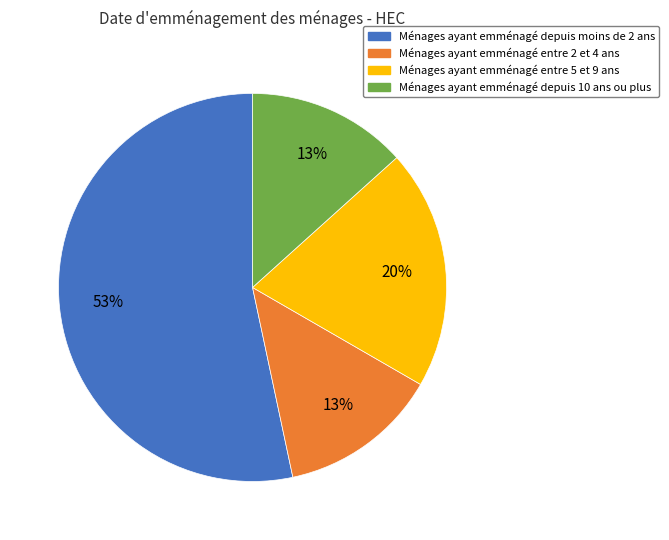

Combined, do Ménages ayant emménagé depuis moins de 2 ans and Ménages ayant emménagé entre 5 et 9 ans account for over 50%?

Yes